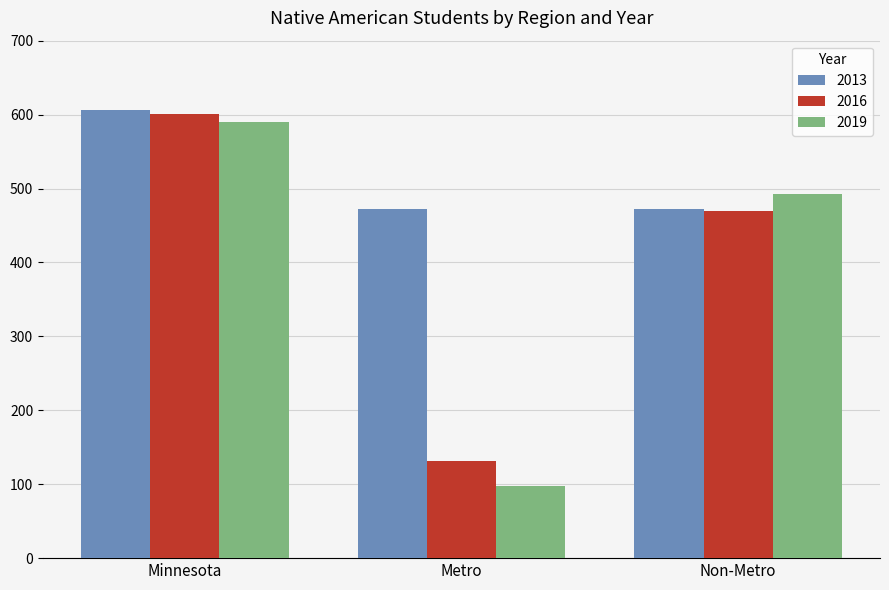

At which label is 2016 closest to 366?

Non-Metro